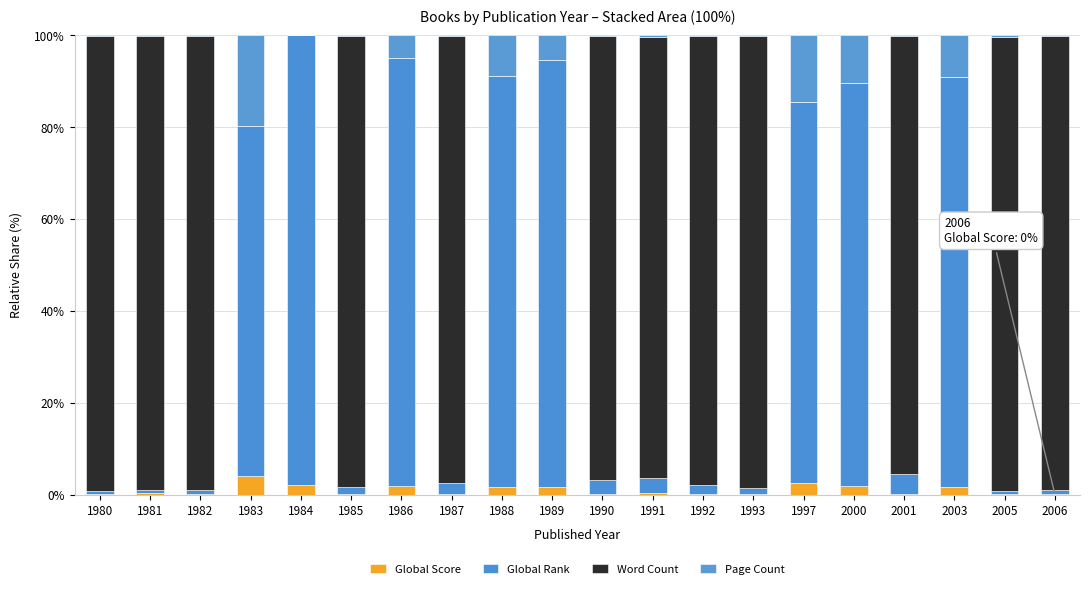

At how many categories does at least one series exceed 87?

18